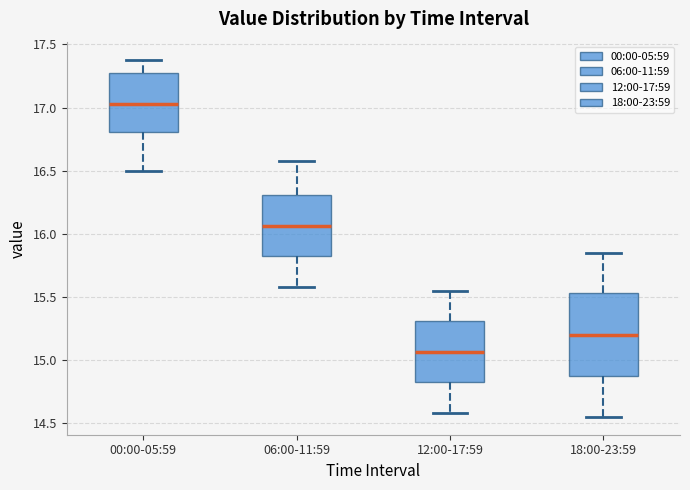

Which box's median line is the highest?

00:00-05:59